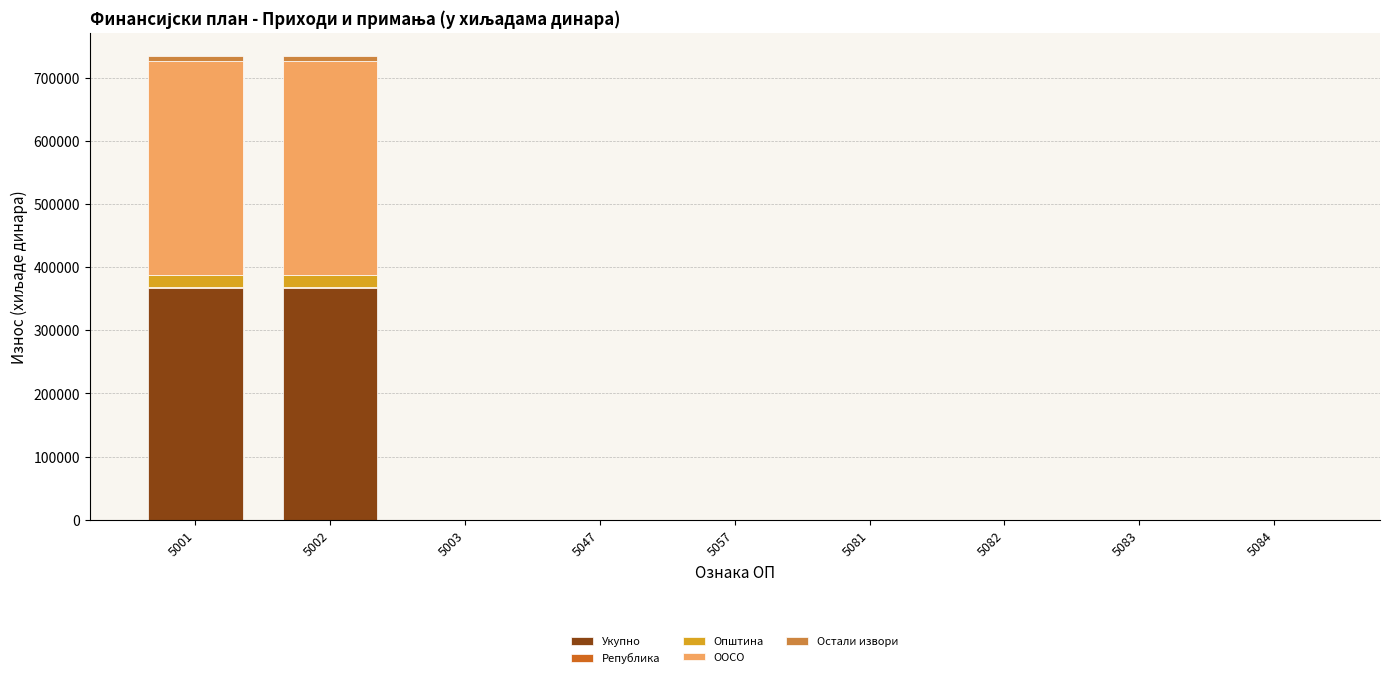

What is the maximum value for Укупно?

367500